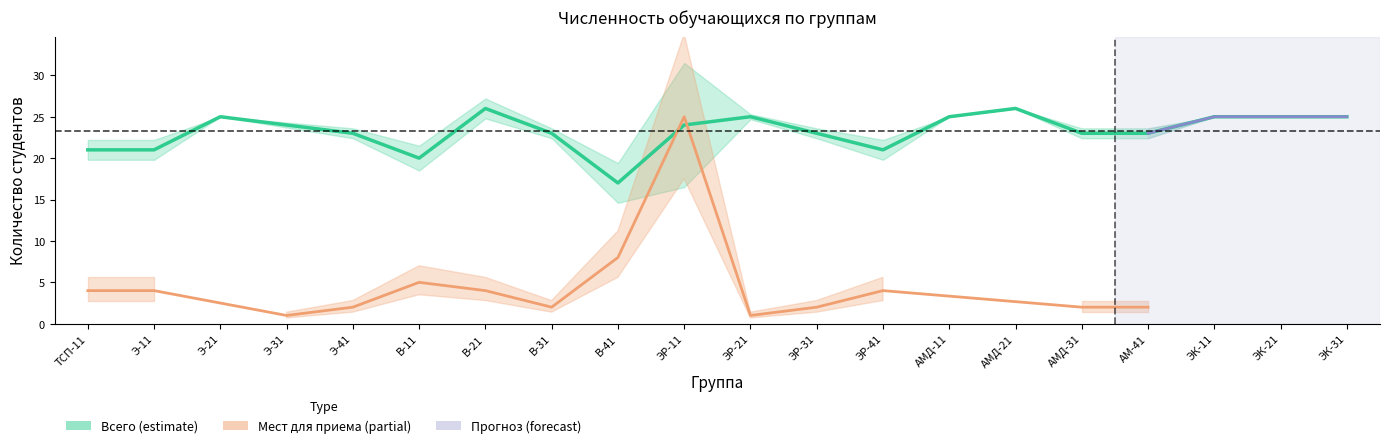

List the labels in order of value, smallest first.

В-41, В-11, ТСП-11, Э-11, ЭР-41, Э-41, В-31, ЭР-31, АМД-31, АМ-41, Э-31, ЭР-11, Э-21, ЭР-21, АМД-11, ЭК-11, ЭК-21, ЭК-31, В-21, АМД-21